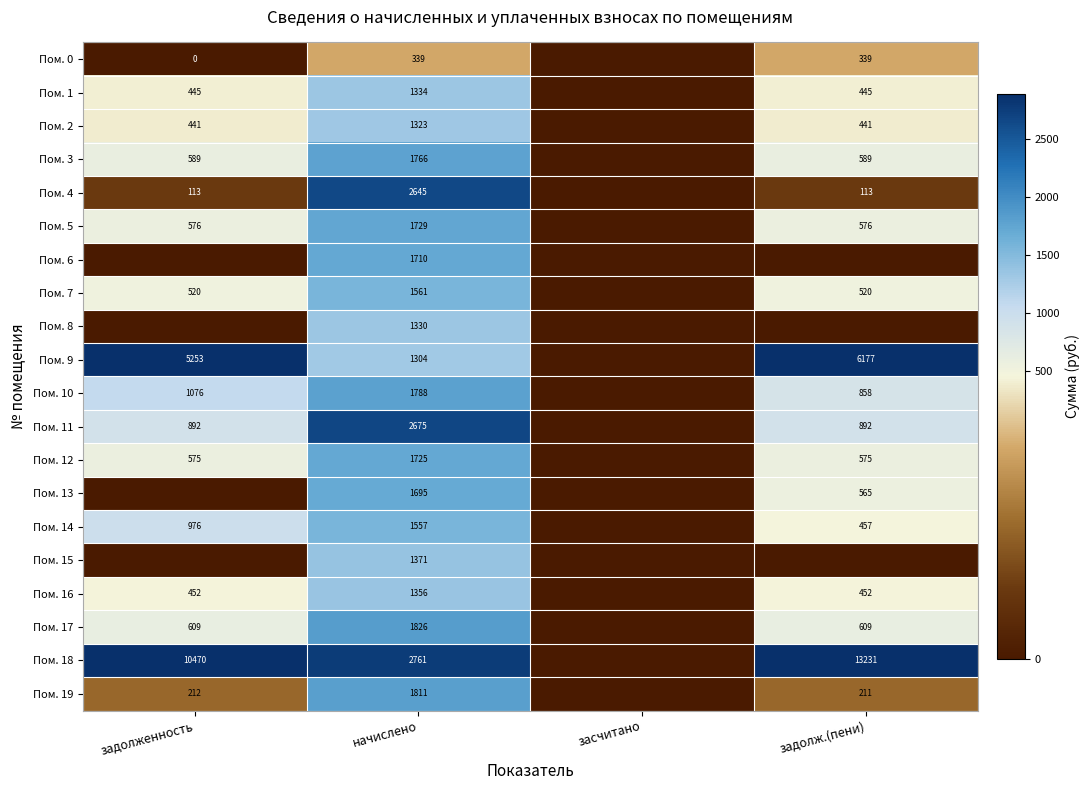

What is the difference between the Пом. 11 values at начислено and задолженность?

1783